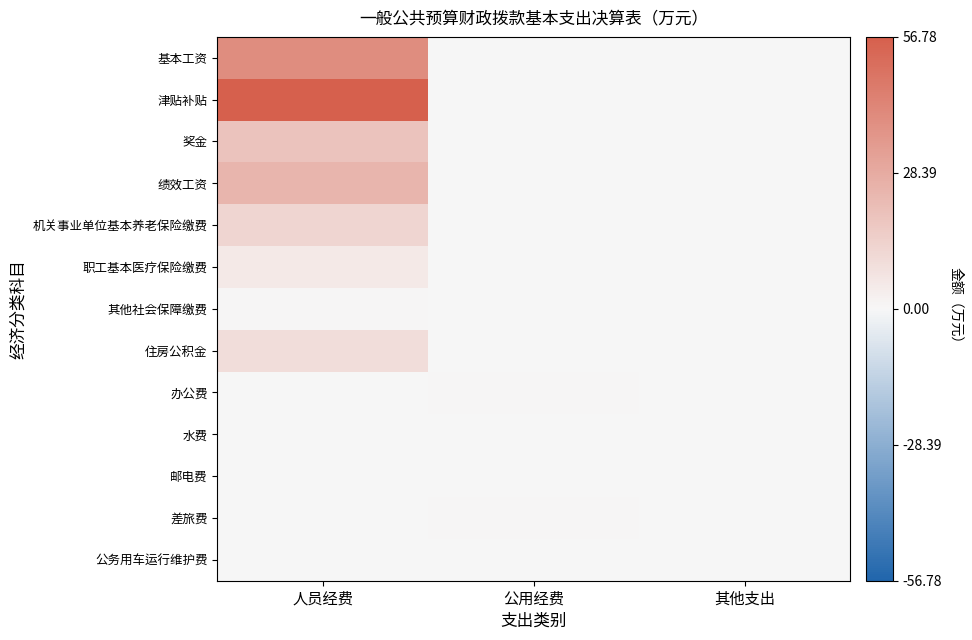

What is the total value across all series at 人员经费?

168.5